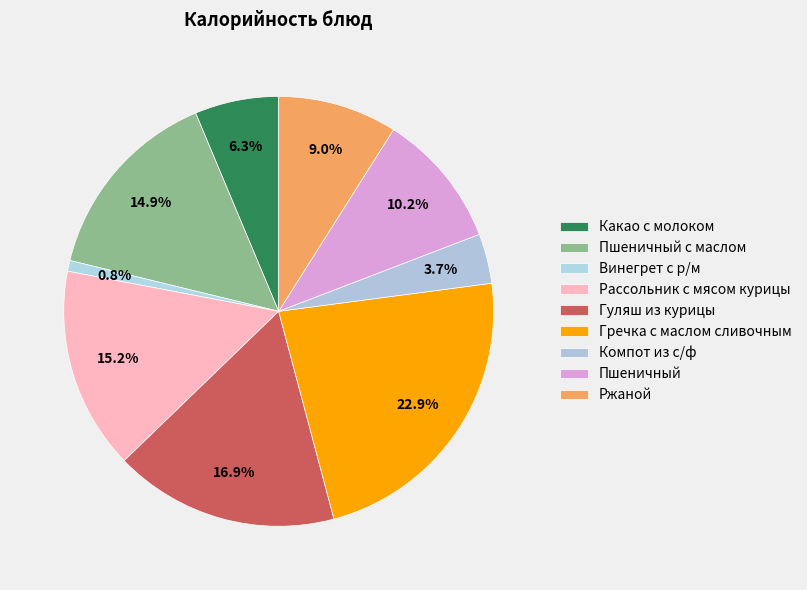

Rank the categories by value from lowest to highest.

Винегрет с р/м, Компот из с/ф, Какао с молоком, Ржаной, Пшеничный, Пшеничный с маслом, Рассольник с мясом курицы, Гуляш из курицы, Гречка с маслом сливочным